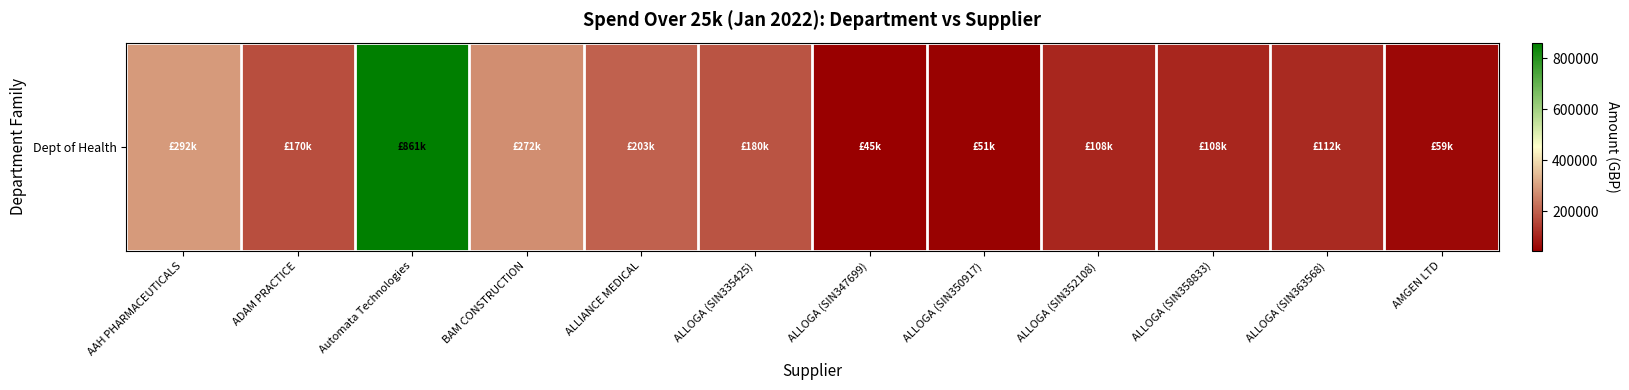

The value at AMGEN LTD is 58781.4. True or false?

True